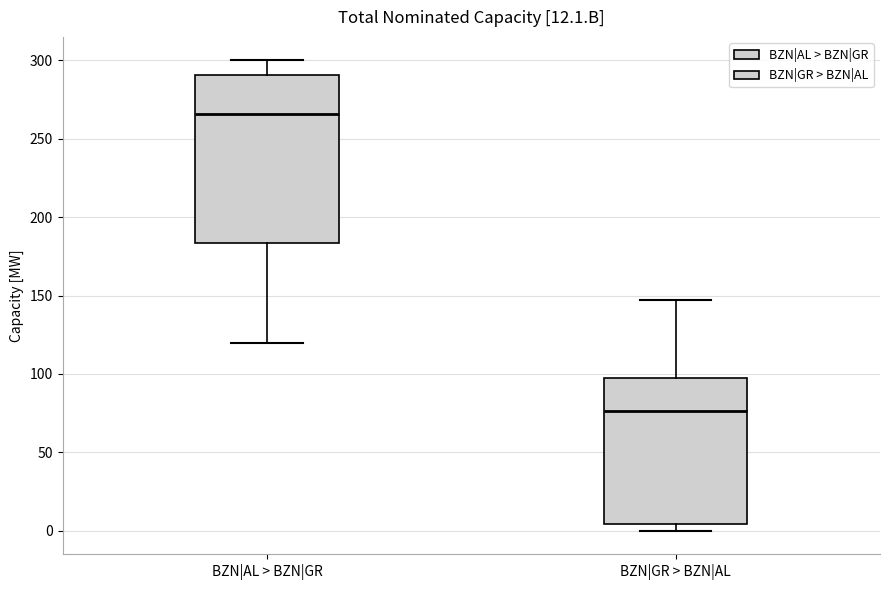

Which box's median line is the lowest?

BZN|GR > BZN|AL